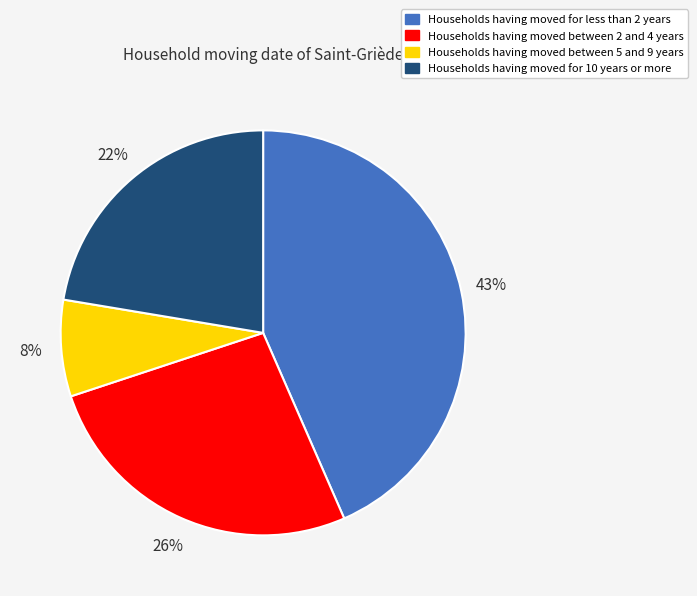

Is there a majority slice in this chart?

No